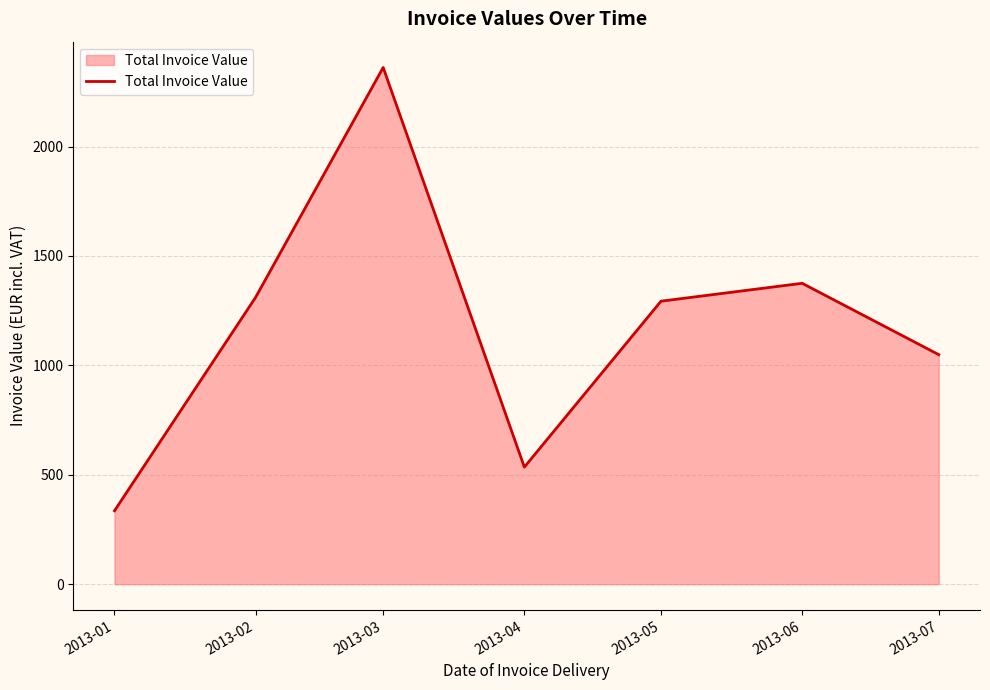

Which category has the lowest value across all series?

2013-01